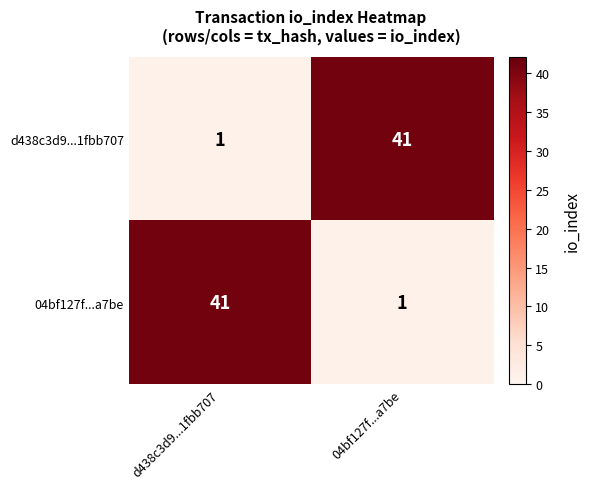

Rank the series at d438c3d9...1fbb707 from lowest to highest value.

d438c3d9...1fbb707, 04bf127f...a7be